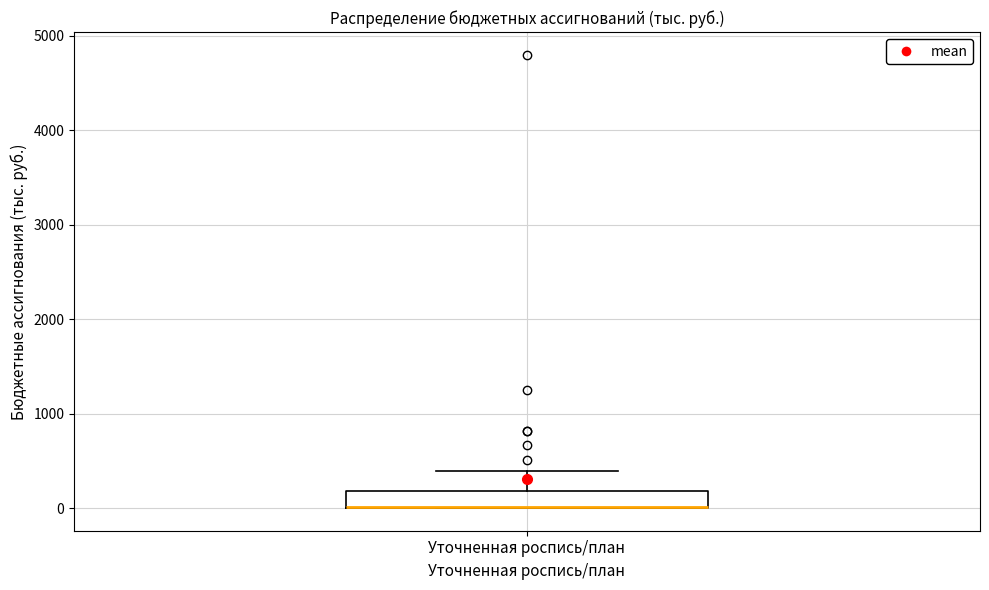

Transcribe this box plot: give where the median line is, the range the box spans, and where the two whiskers end, as read against the y-axis. The values are not printed on the chart, so give them approximately, as read against the axis.

median 0 (drawn on the box's lower edge), box 0 to 200, whiskers 0 to 400